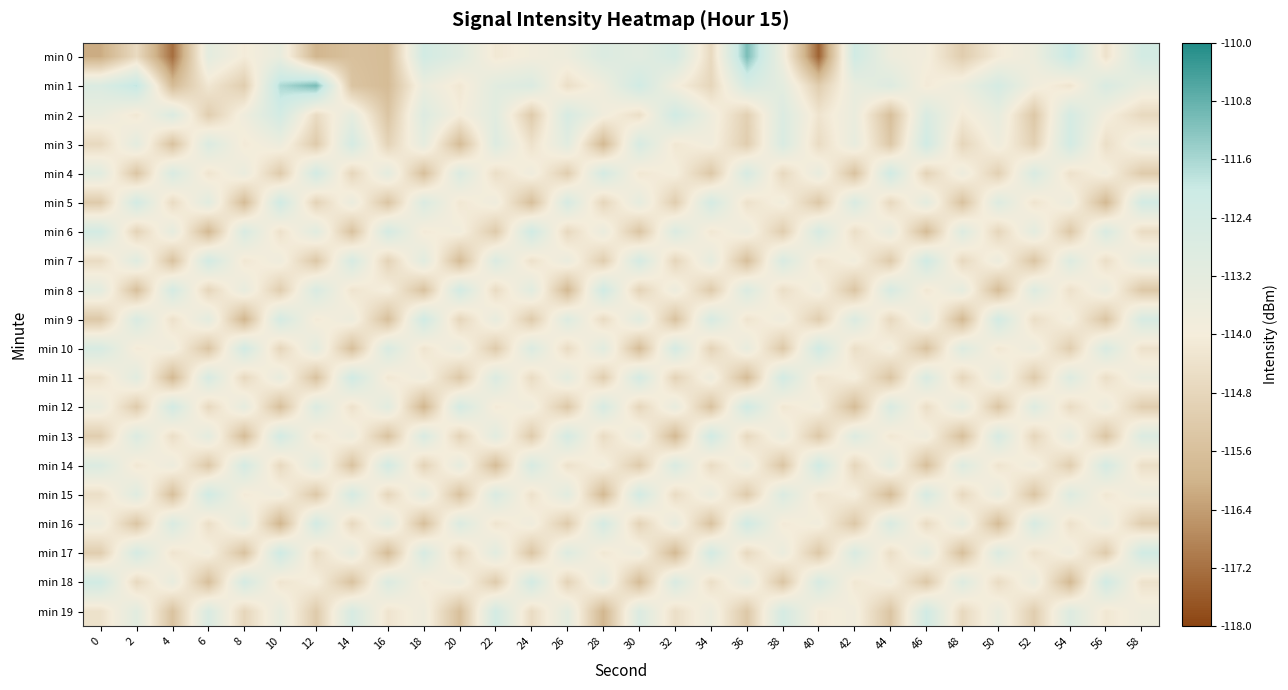

Which series has the widest spread of values?

min 0